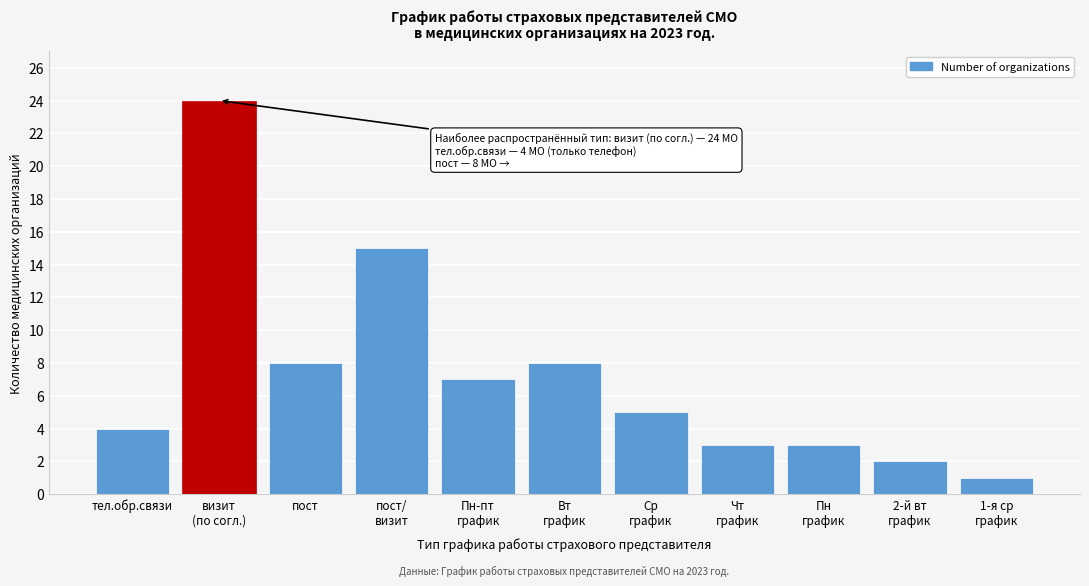

Reading right to left, transcribe all the data shown in this chart.

1	2	3	3	5	8	7	15	8	24	4